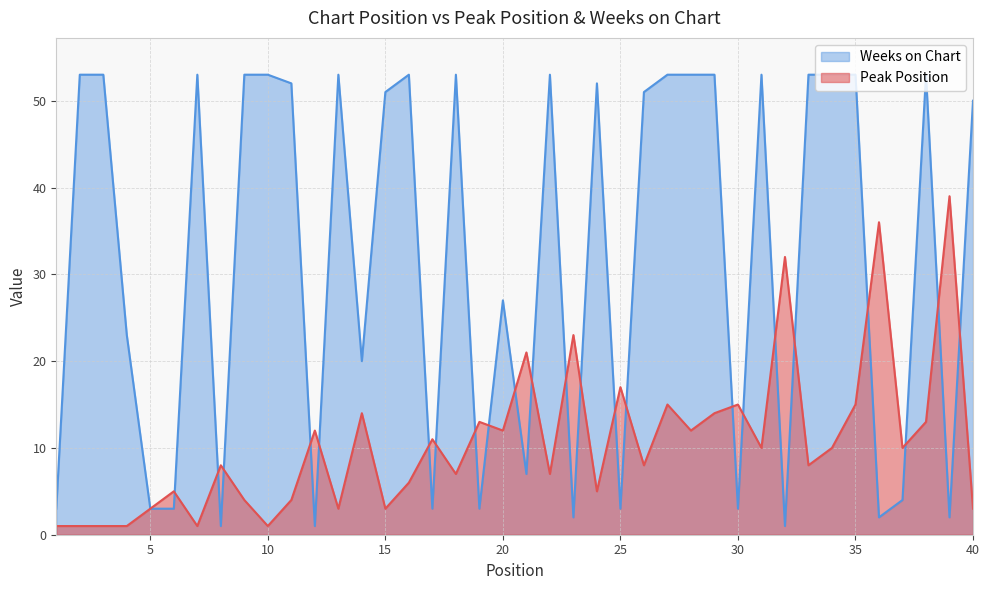

What is the value of the Peak Position point at the 19th from the left?

13